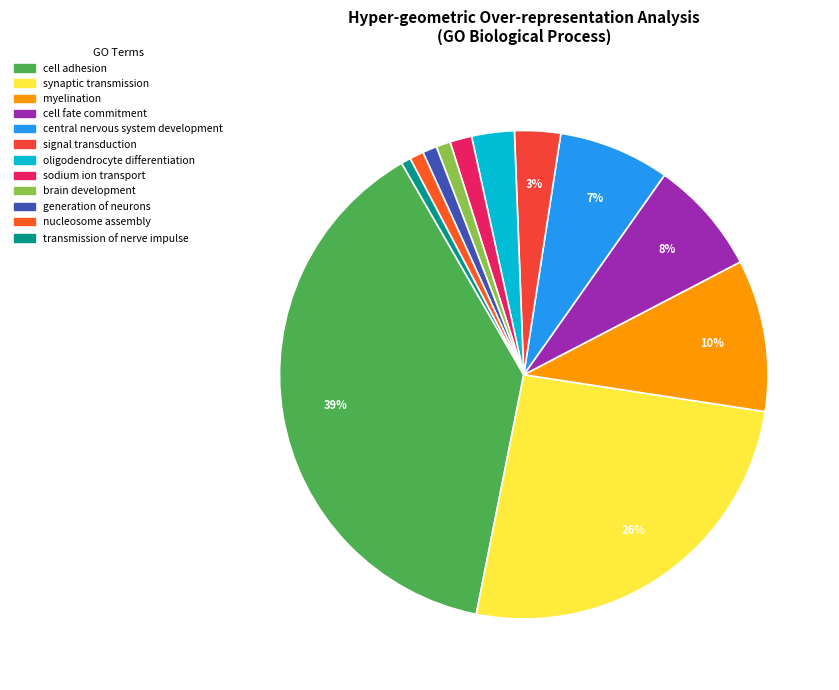

To the nearest percent, what is the difference between the largest and smallest slice percentages?

38%